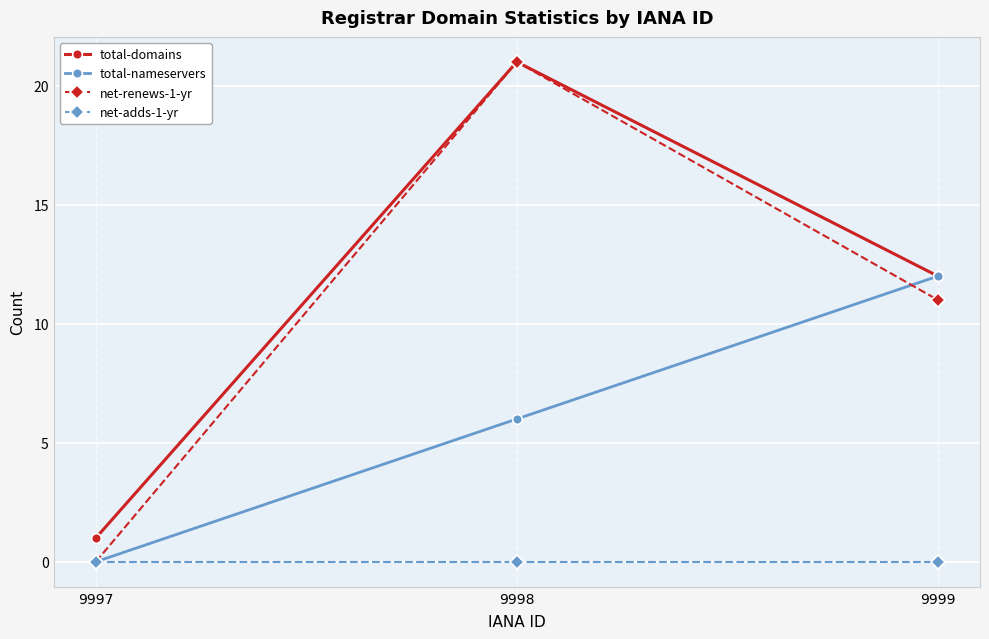

Between 9998 and 9999, which series saw the biggest shift?

net-renews-1-yr